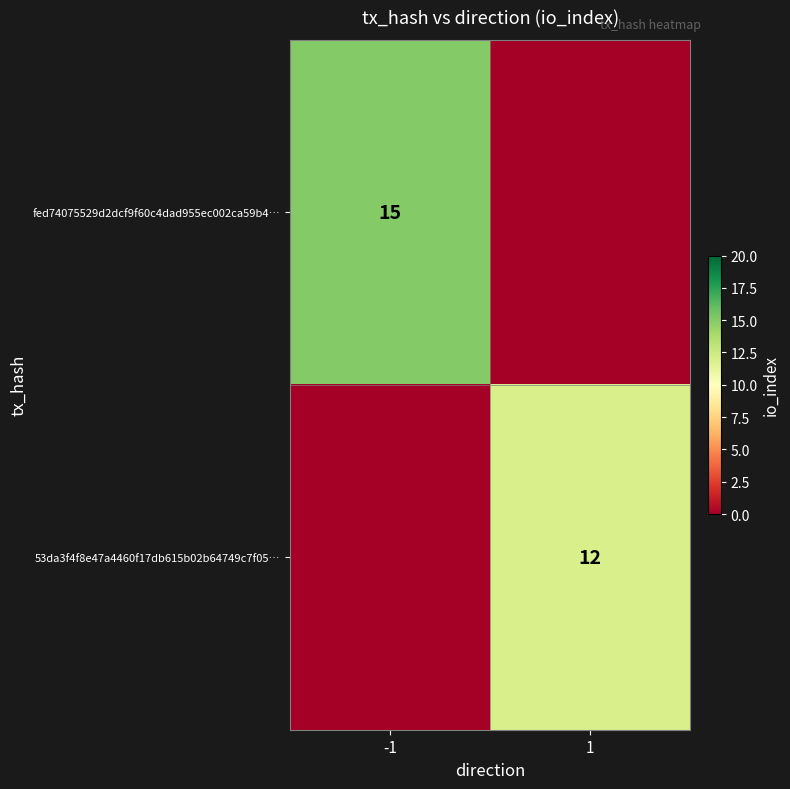

The fed74075529d2dcf9f60c4dad955ec002ca59b4… series shows 15 at -1. True or false?

True